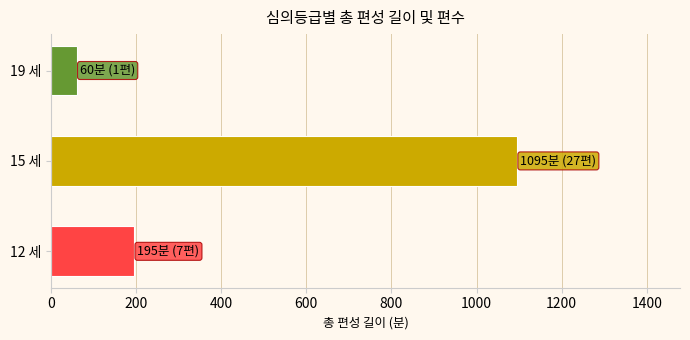

How many values are between 60 and 1095?

3